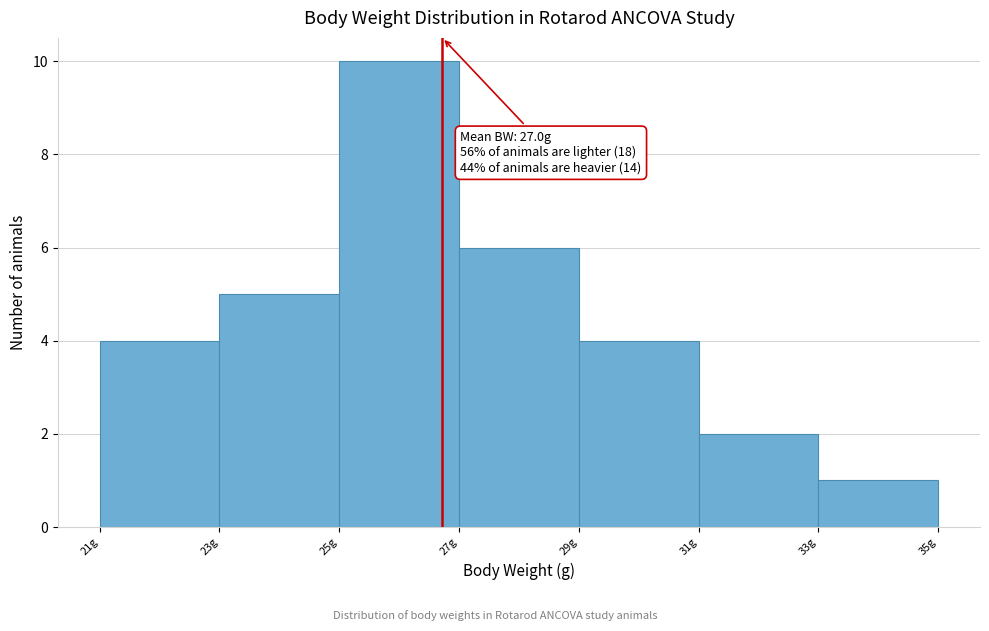

Reading right to left, list all the values displayed in this chart.

33g=1	31g=2	29g=4	27g=6	25g=10	23g=5	21g=4